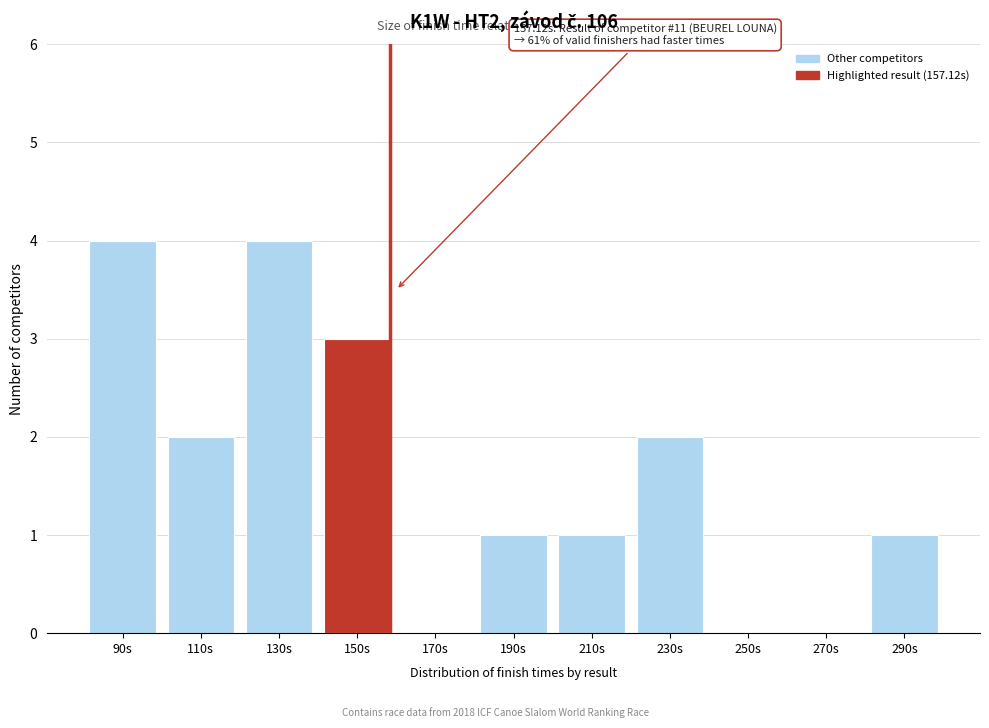

Reading left to right, what are all the values shown in this chart?

90s=4	110s=2	130s=4	150s=3	170s=0	190s=1	210s=1	230s=2	250s=0	270s=0	290s=1